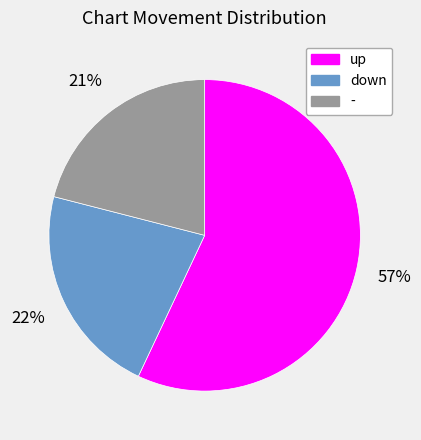

What is the largest slice in the pie chart?

up